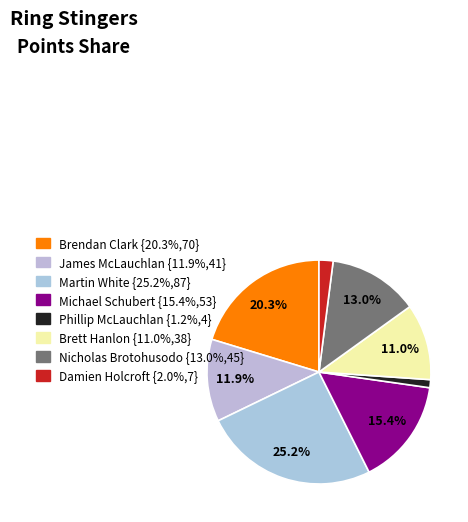

Count the number of slices in the pie.

8